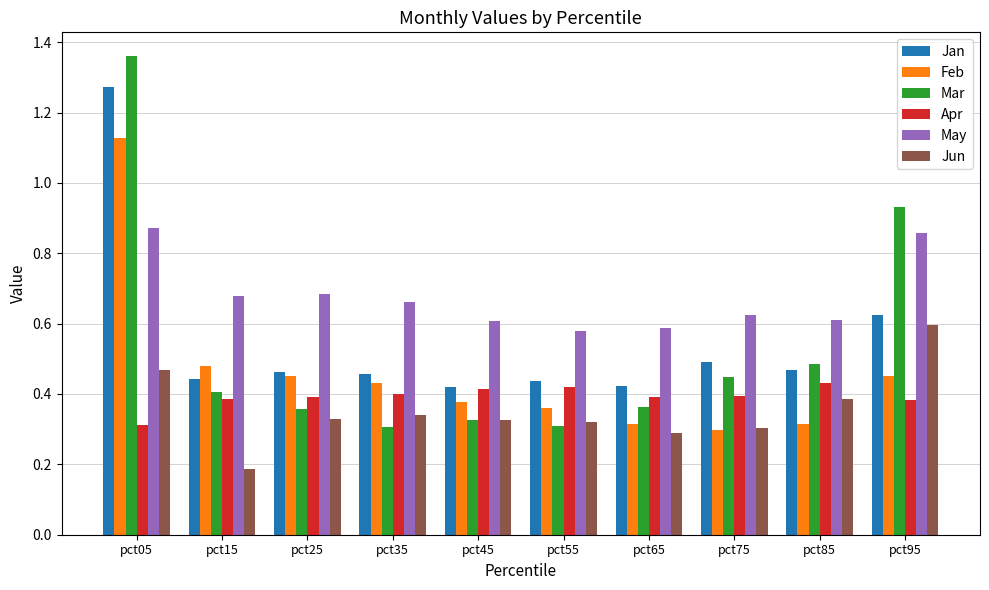

The value of Feb at pct35 is 0.4. True or false?

True